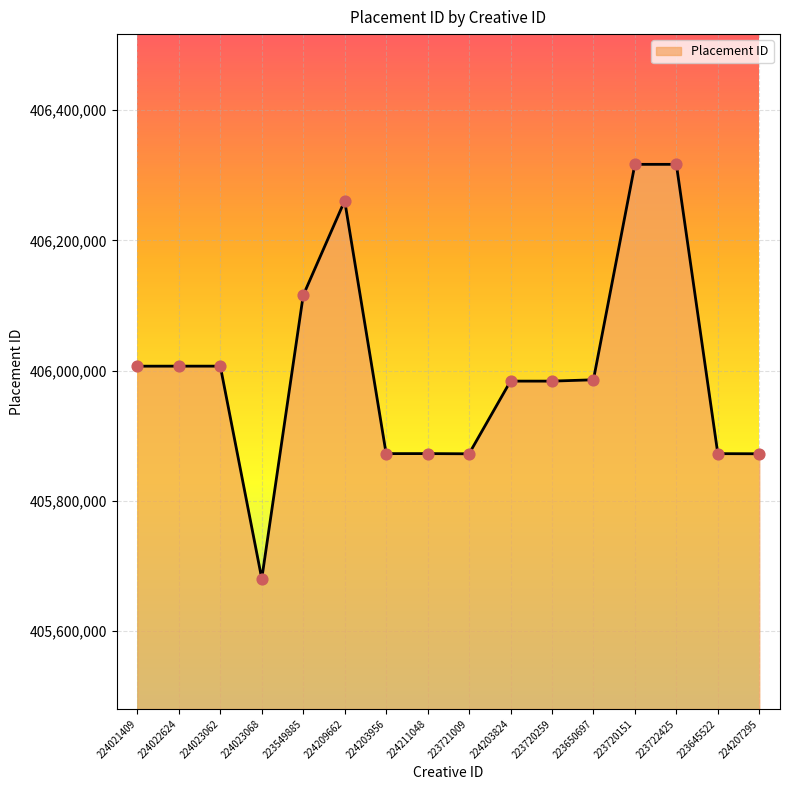

What is the ratio of the value at 224023068 to the value at 223721009?

1.0